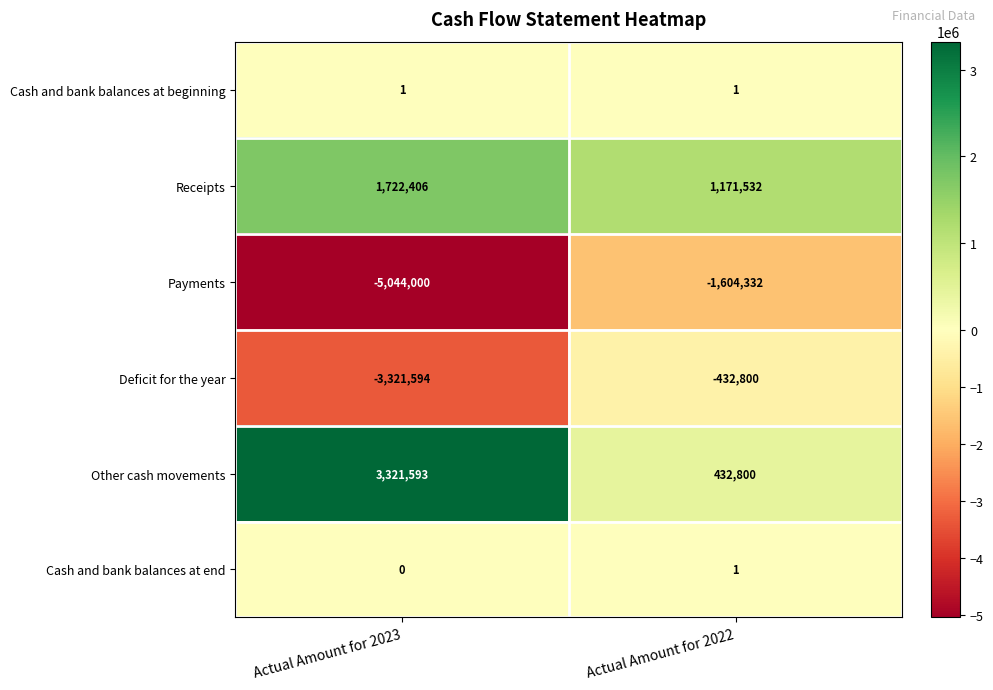

What is the total value across all series at Actual Amount for 2023?

-3321594